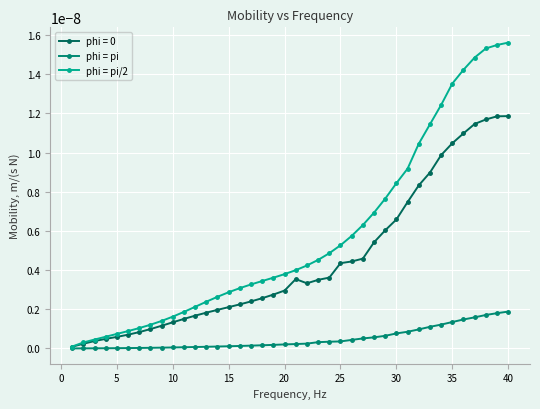

Which series has the largest range (max minus min)?

phi = pi/2